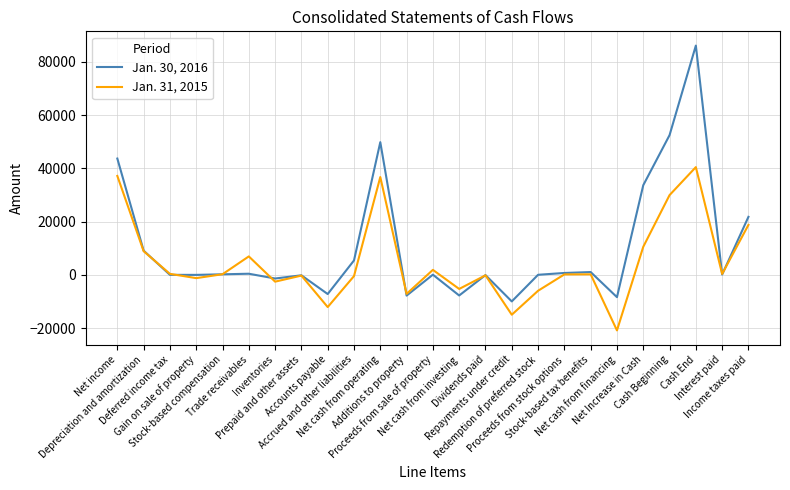

Rank the series by their average value, from highest to lowest.

Jan. 30, 2016, Jan. 31, 2015